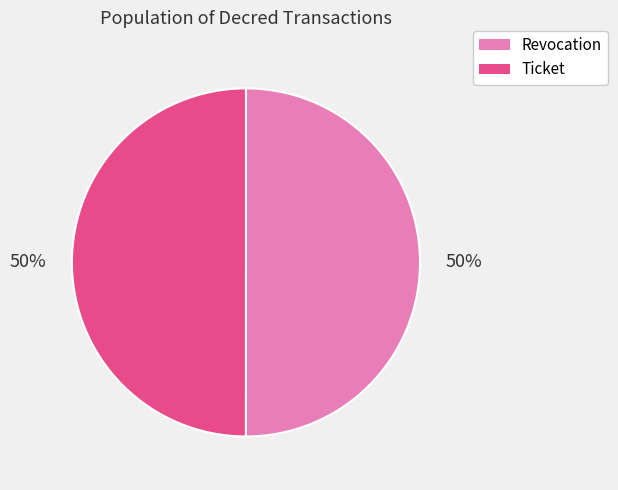

Approximately how many times larger is the value at Ticket compared to Revocation?

1.0